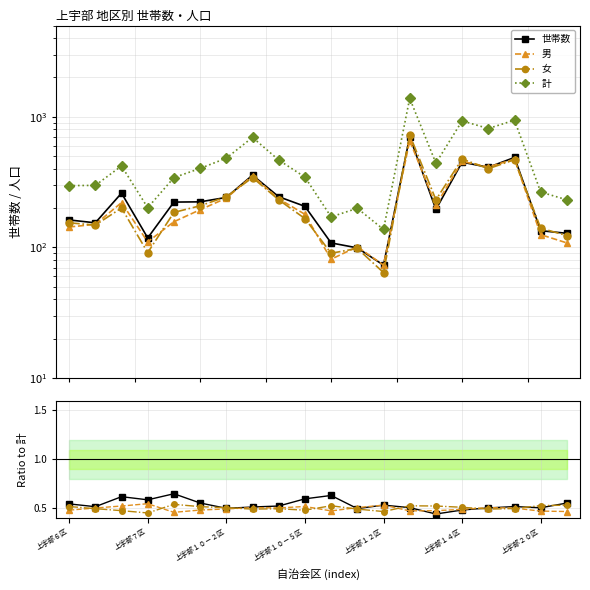

The 世帯数 series shows 0.5 at 上宇部２０区. True or false?

True